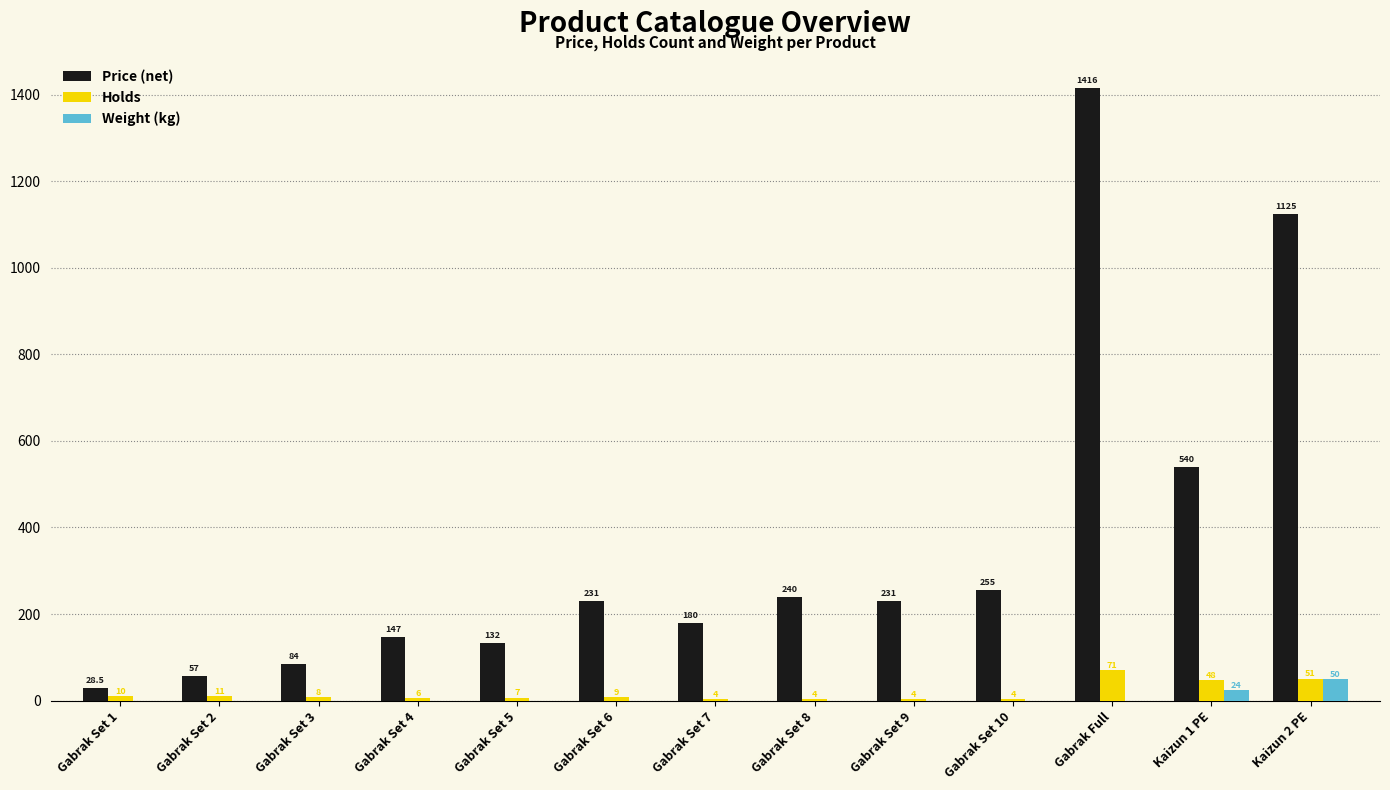

What is the total value across all series at Gabrak Set 9?

235.0